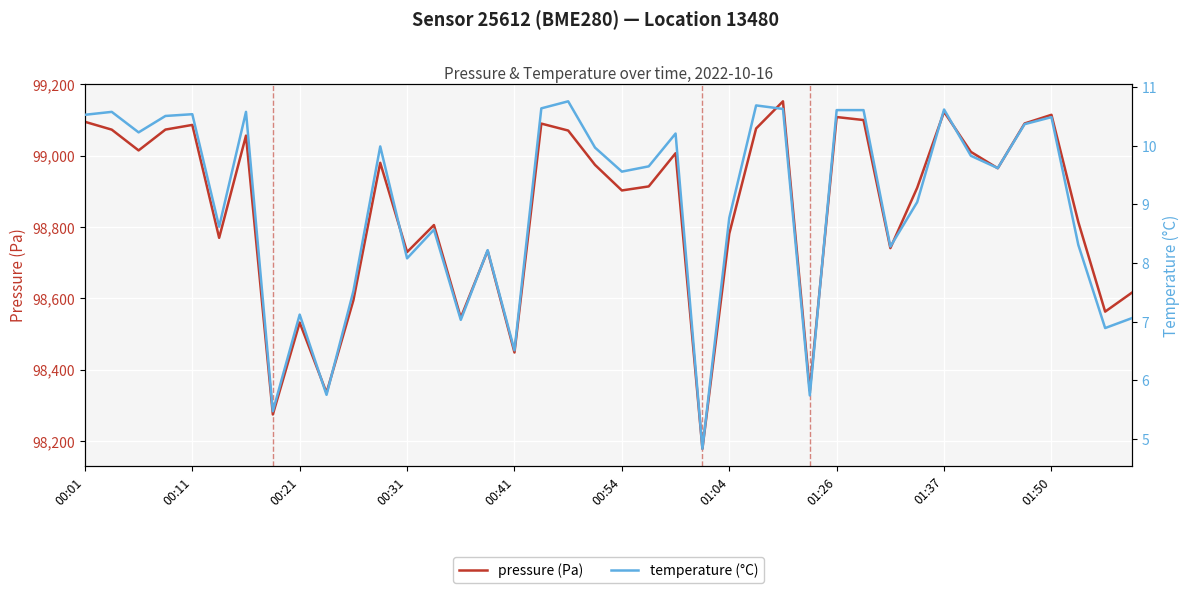

List the series in order of their peak value, highest first.

pressure (Pa), temperature (°C)